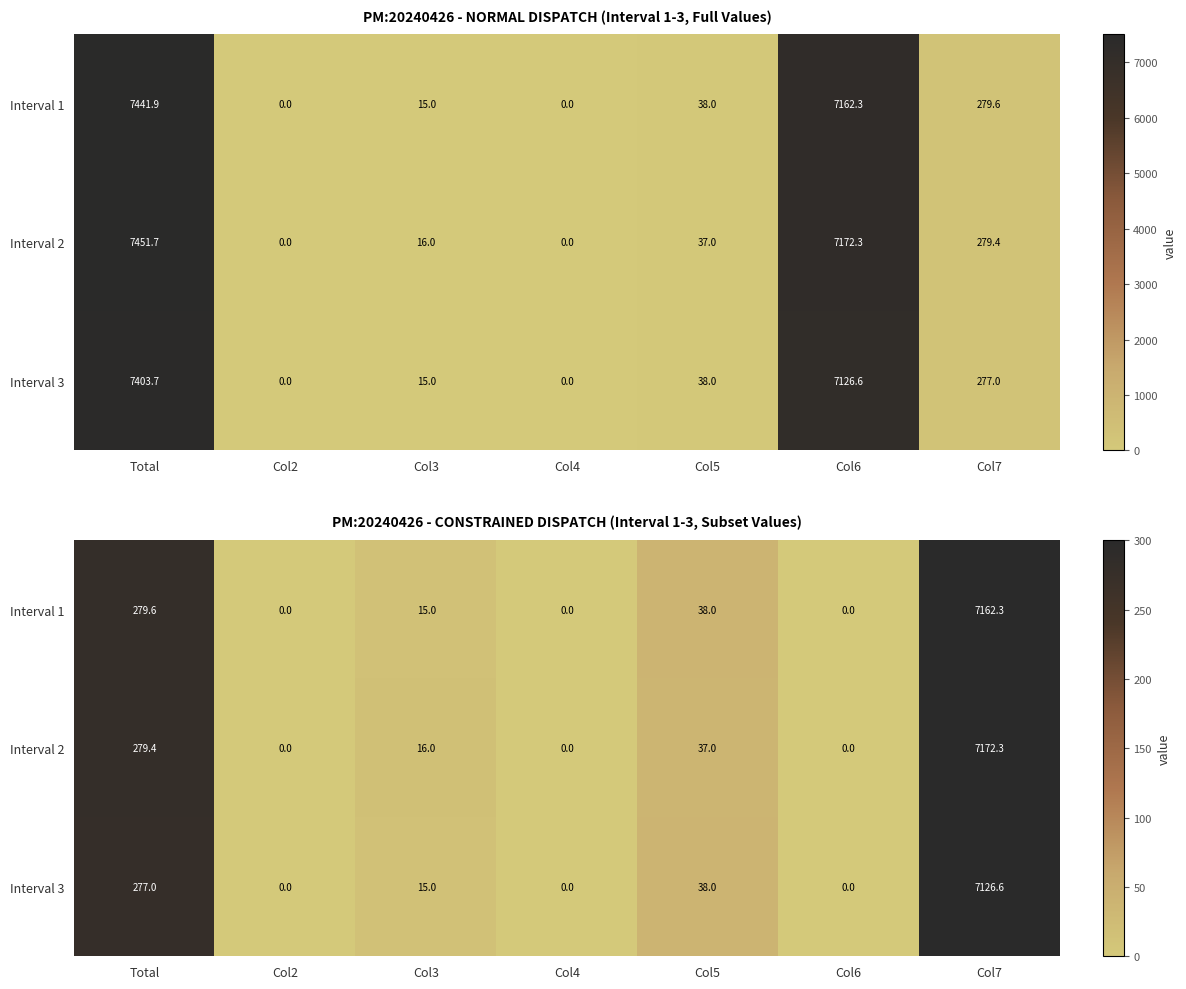

What is the difference between the maximum and minimum values in the Interval 3 series?

7126.6